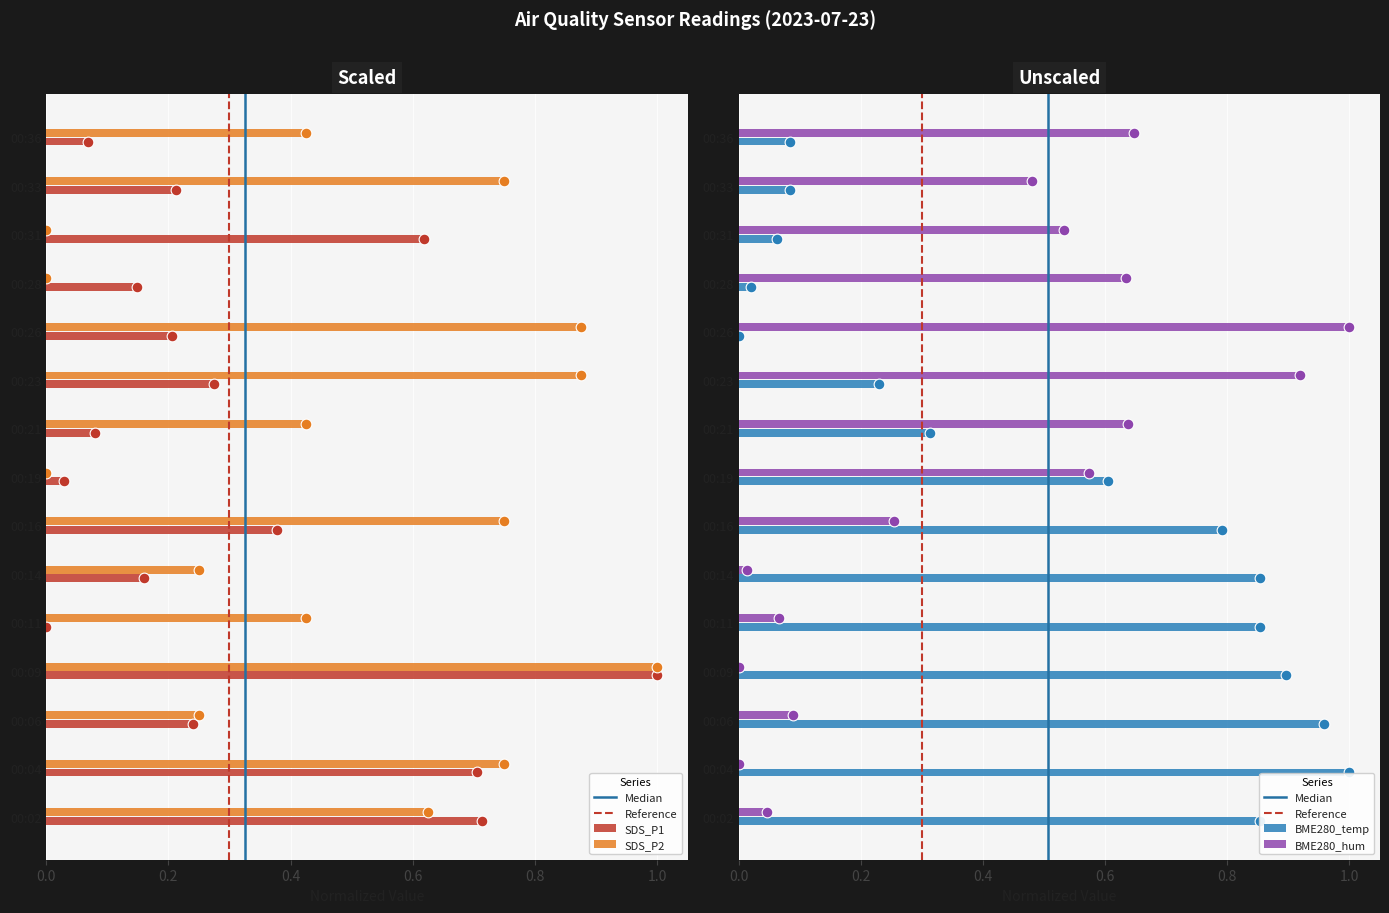

At which category is the sum across all series the highest?

00:09